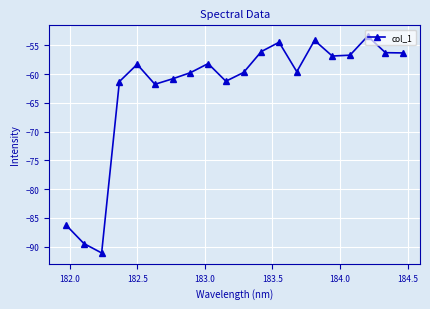

What is the maximum value shown in the chart?

-53.4